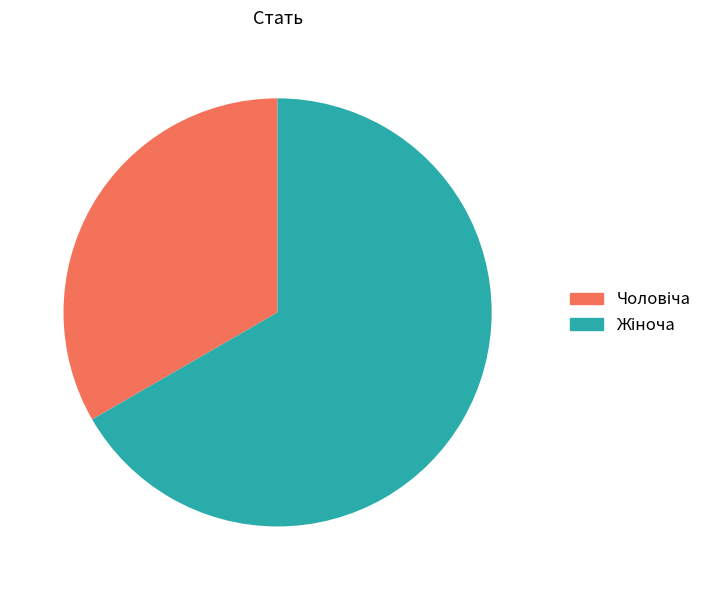

Does any single category account for the majority?

Yes